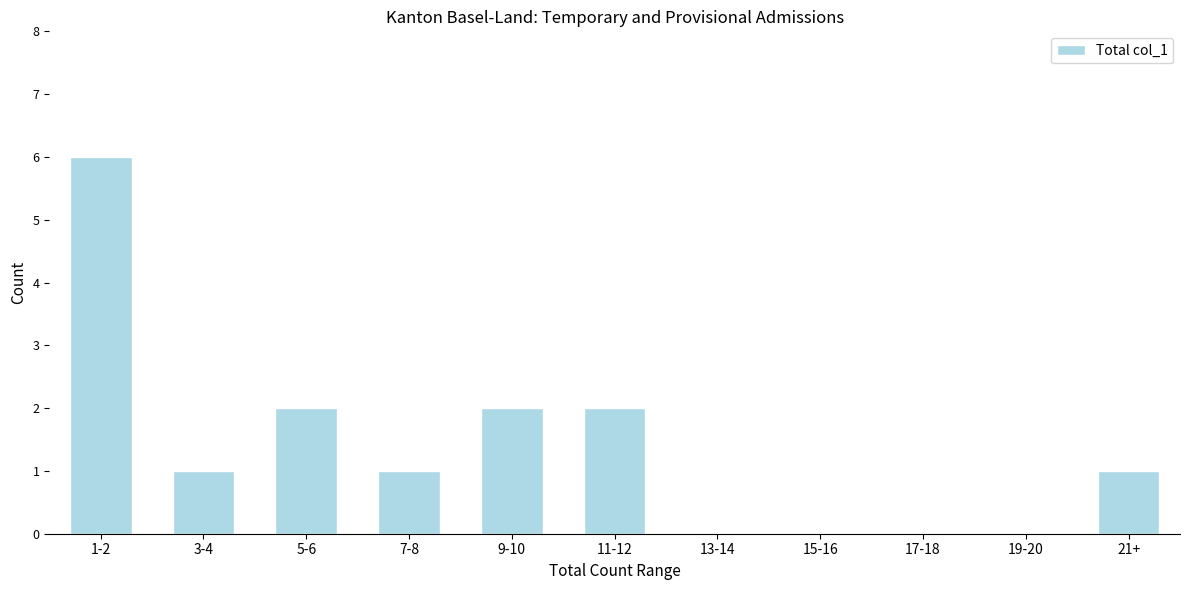

Reading left to right, what are all the values shown in this chart?

1-2=6	3-4=1	5-6=2	7-8=1	9-10=2	11-12=2	13-14=0	15-16=0	17-18=0	19-20=0	21+=1